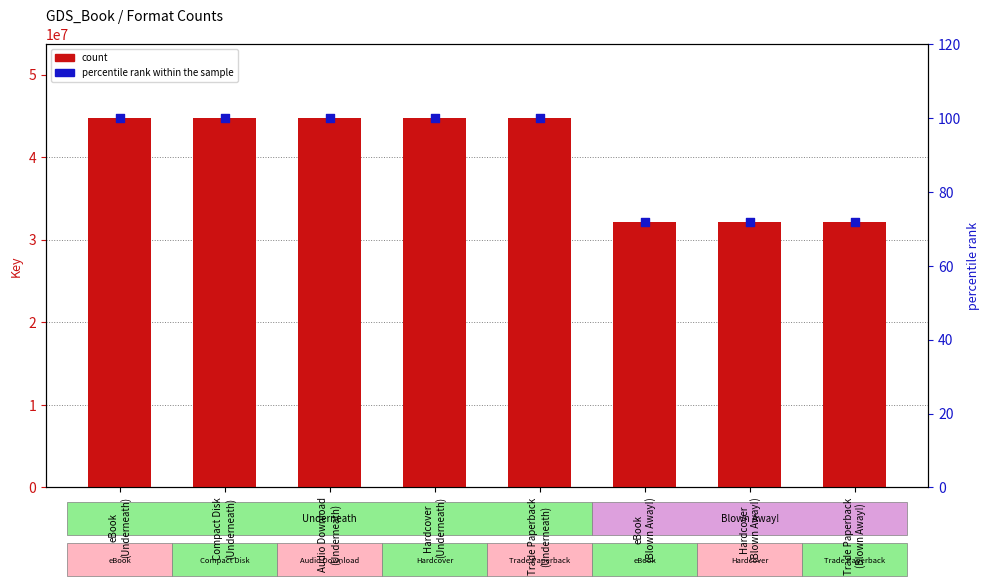

Which series has the largest Y range (max minus min)?

count